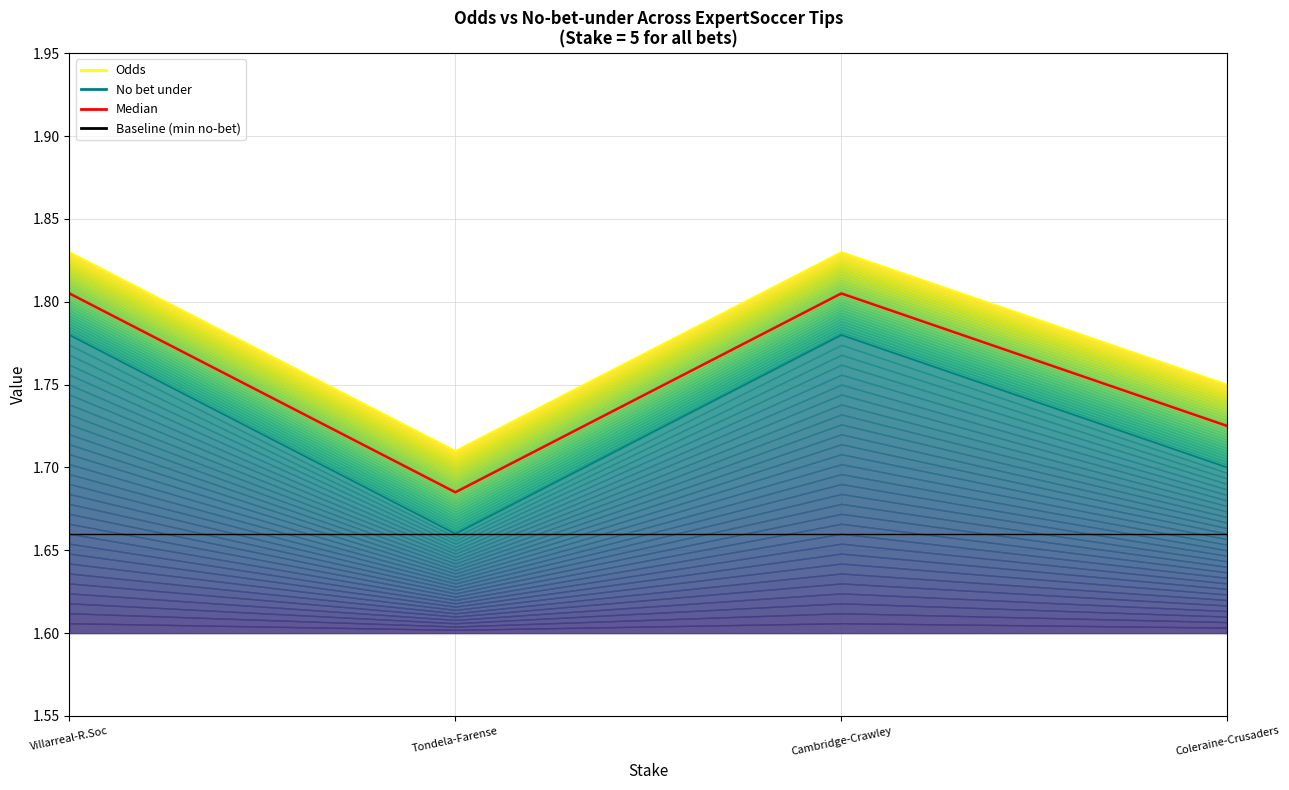

True or false: No bet under has more than 2 interior local peaks.

False